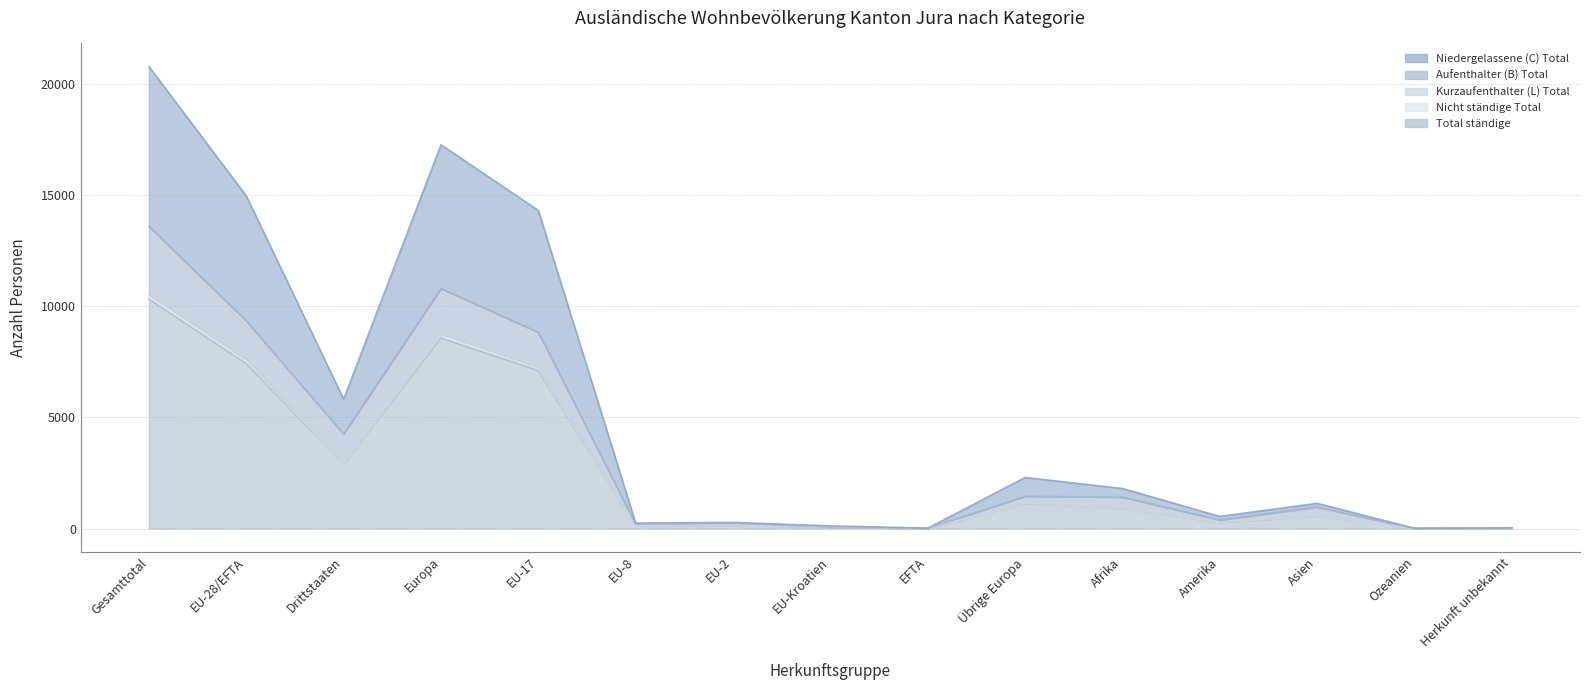

True or false: Aufenthalter (B) Total and Kurzaufenthalter (L) Total cross at least once.

False